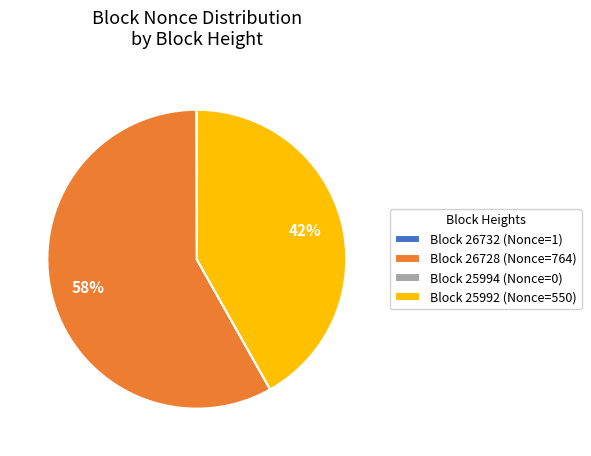

Which category has the biggest portion of the pie?

Block 26728 (Nonce=764)